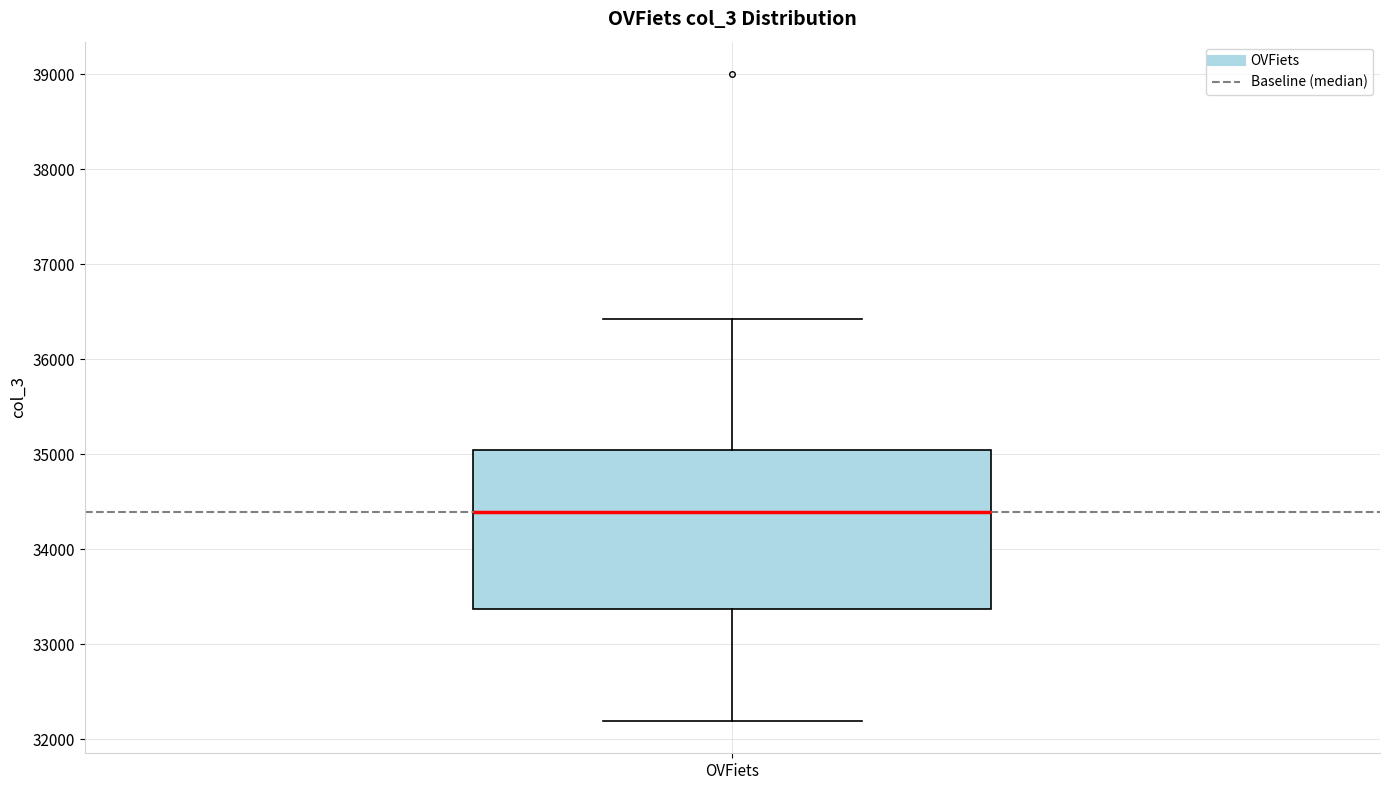

Transcribe this box plot: give where the median line is, the range the box spans, and where the two whiskers end, as read against the y-axis. The values are not printed on the chart, so give them approximately, as read against the axis.

median 34400, box 33400 to 35000, whiskers 32200 to 36400